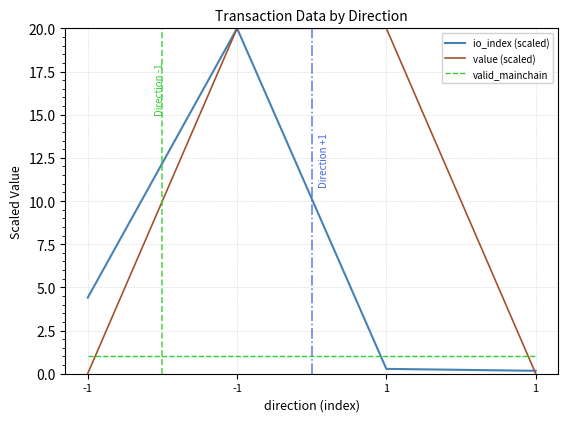

Reading right to left, list all the values displayed in this chart.

io_index (scaled): 0.2	0.3	20.0	4.4
value (scaled): 0.0	20.0	20.0	0.0
valid_mainchain: 1.0	1.0	1.0	1.0